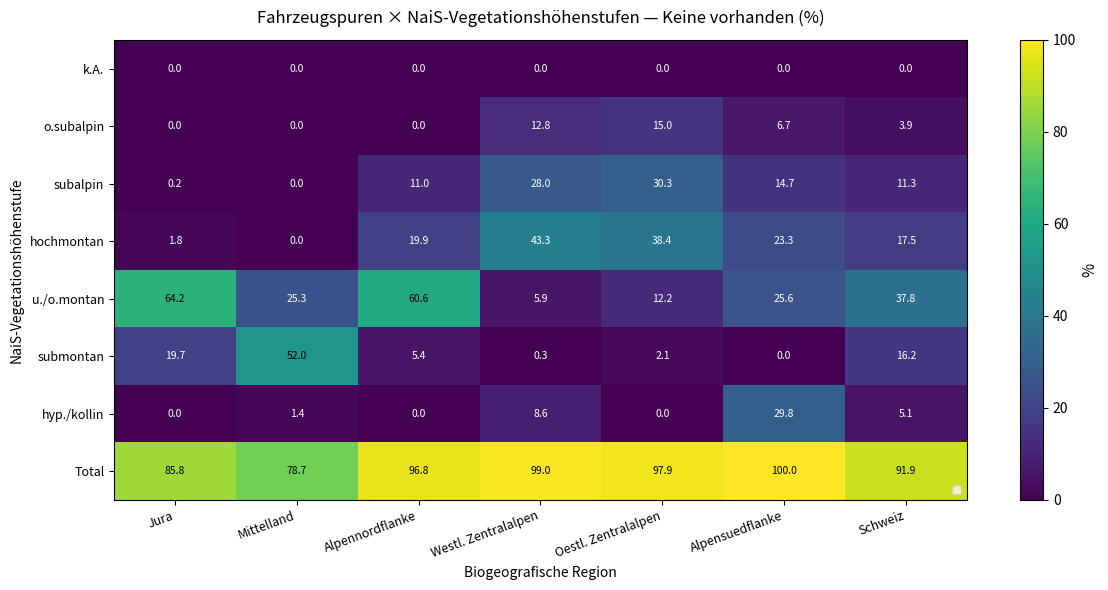

Rank the categories by hyp./kollin value from lowest to highest.

Jura, Alpennordflanke, Oestl. Zentralalpen, Mittelland, Schweiz, Westl. Zentralalpen, Alpensuedflanke